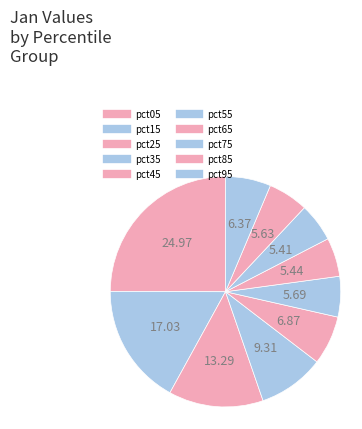

Rank the categories by value from highest to lowest.

pct05, pct15, pct25, pct35, pct45, pct95, pct55, pct85, pct65, pct75